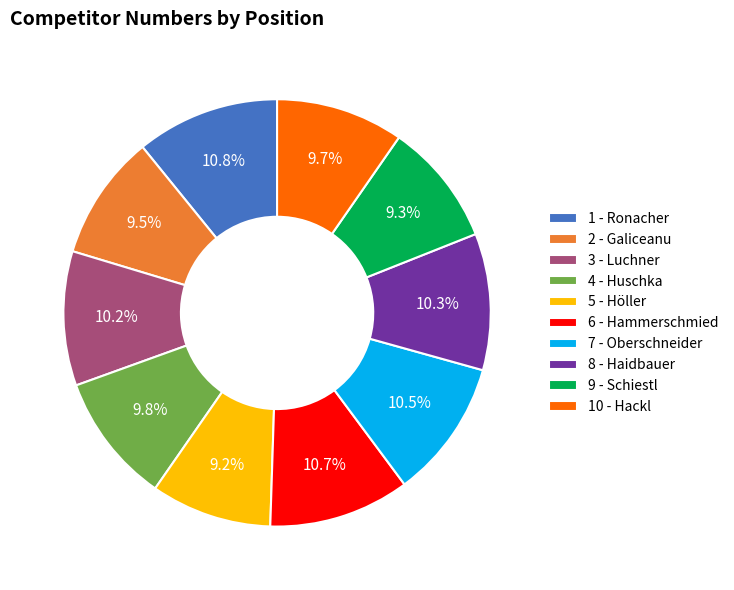

Is it true that 7 - Oberschneider is 3% of the pie?

False